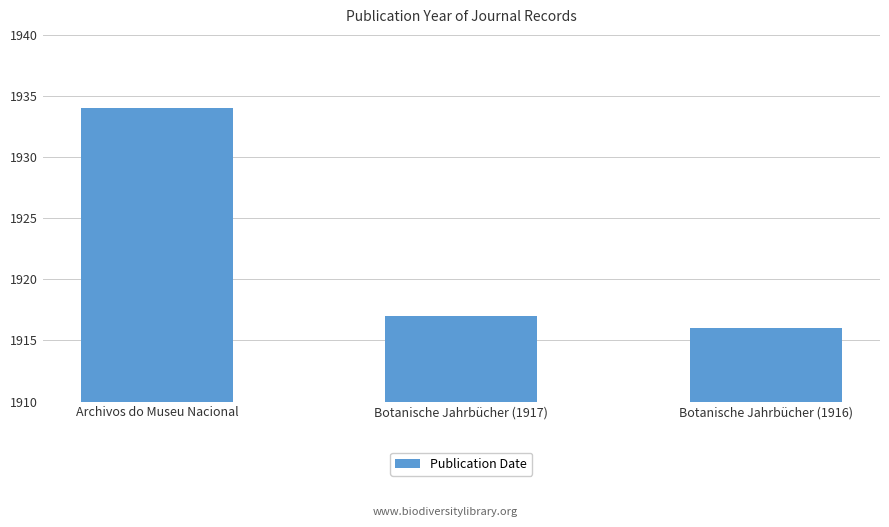

List the labels in order of value, smallest first.

Botanische Jahrbücher (1916), Botanische Jahrbücher (1917), Archivos do Museu Nacional